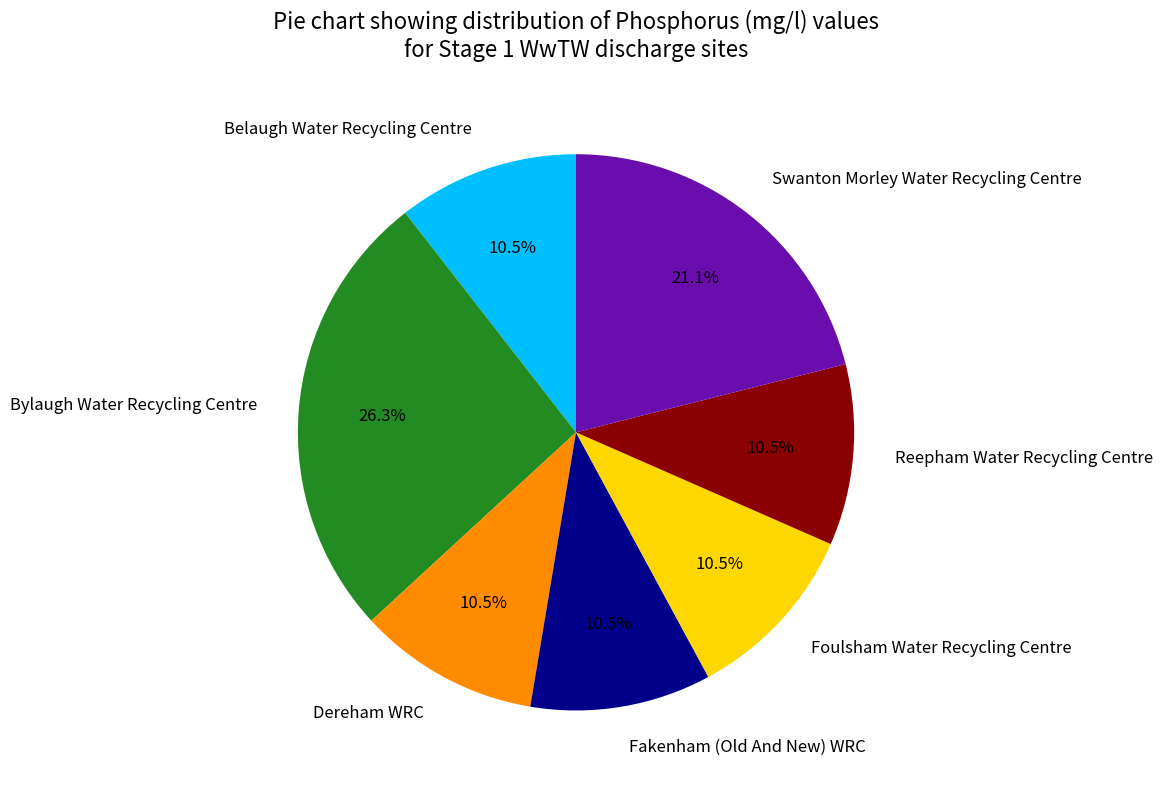

What percentage is NOT represented by Swanton Morley Water Recycling Centre?

78.9%